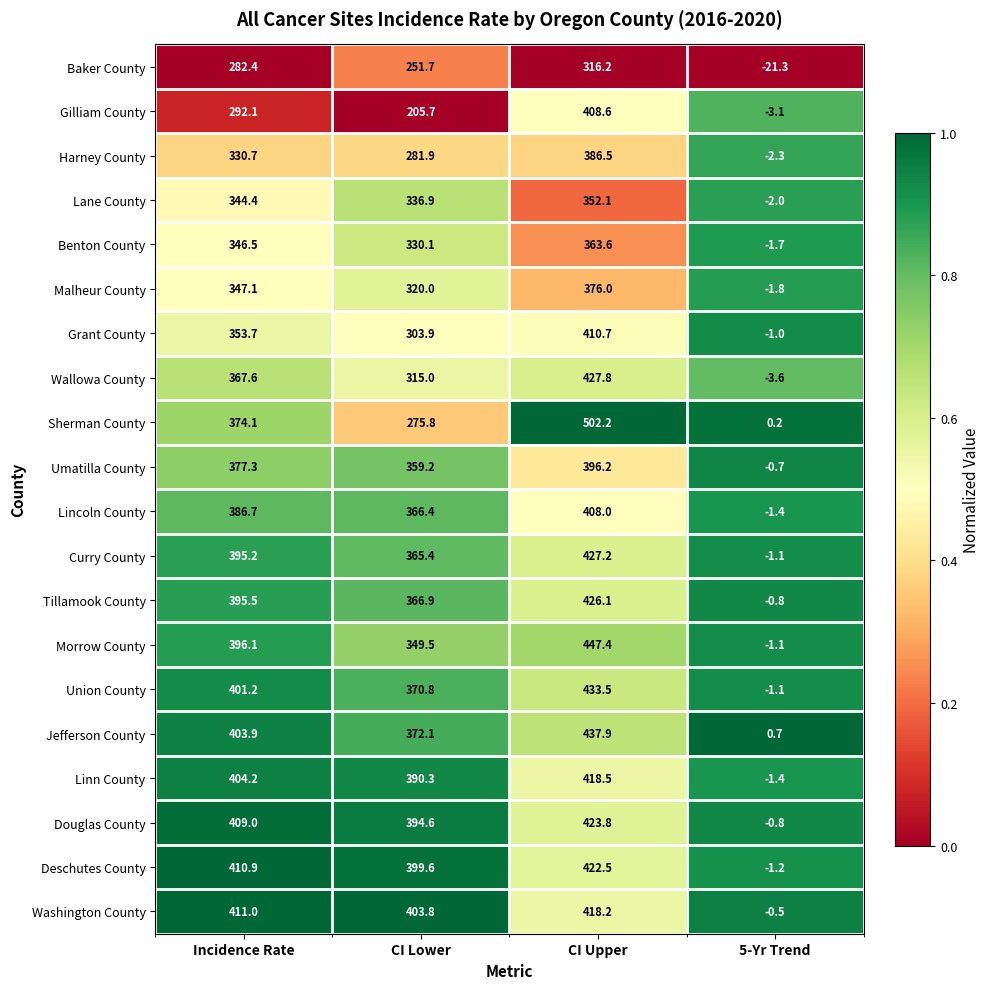

Which label corresponds to the largest value in the chart?

CI Upper